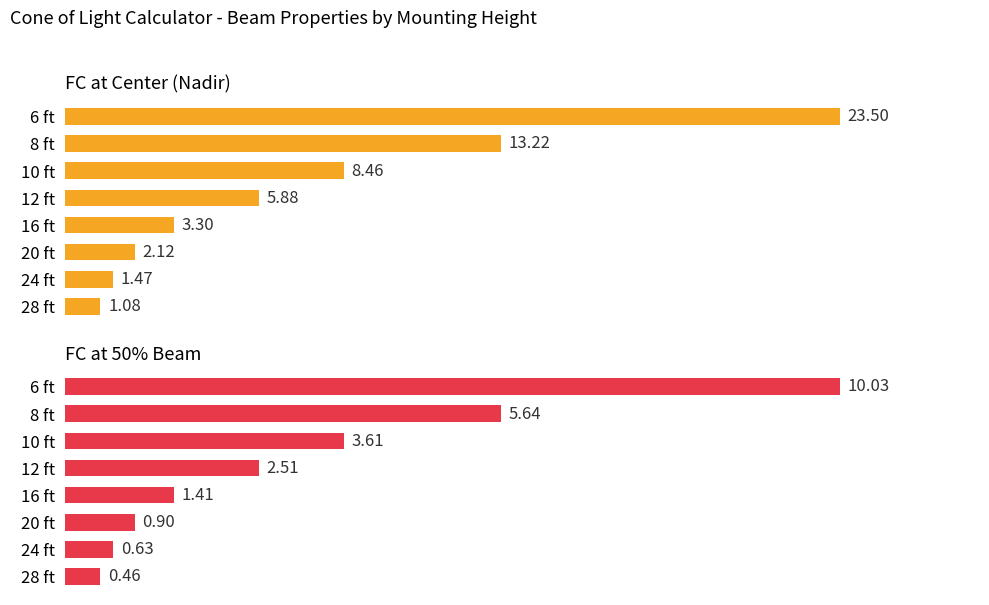

What is the value of the FC at Center (Nadir) bar at the 6th from the left?

2.1